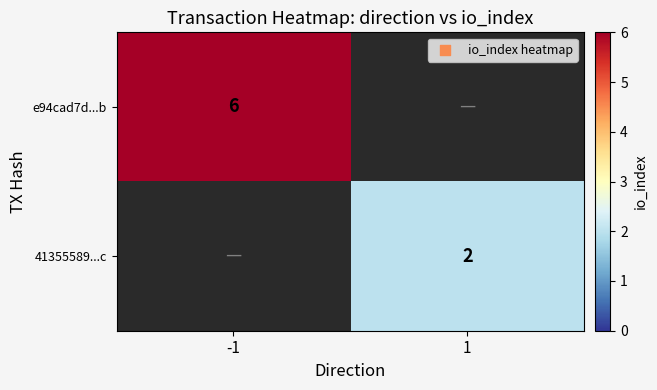

The value of e94cad7d...b at -1 is 10. True or false?

False